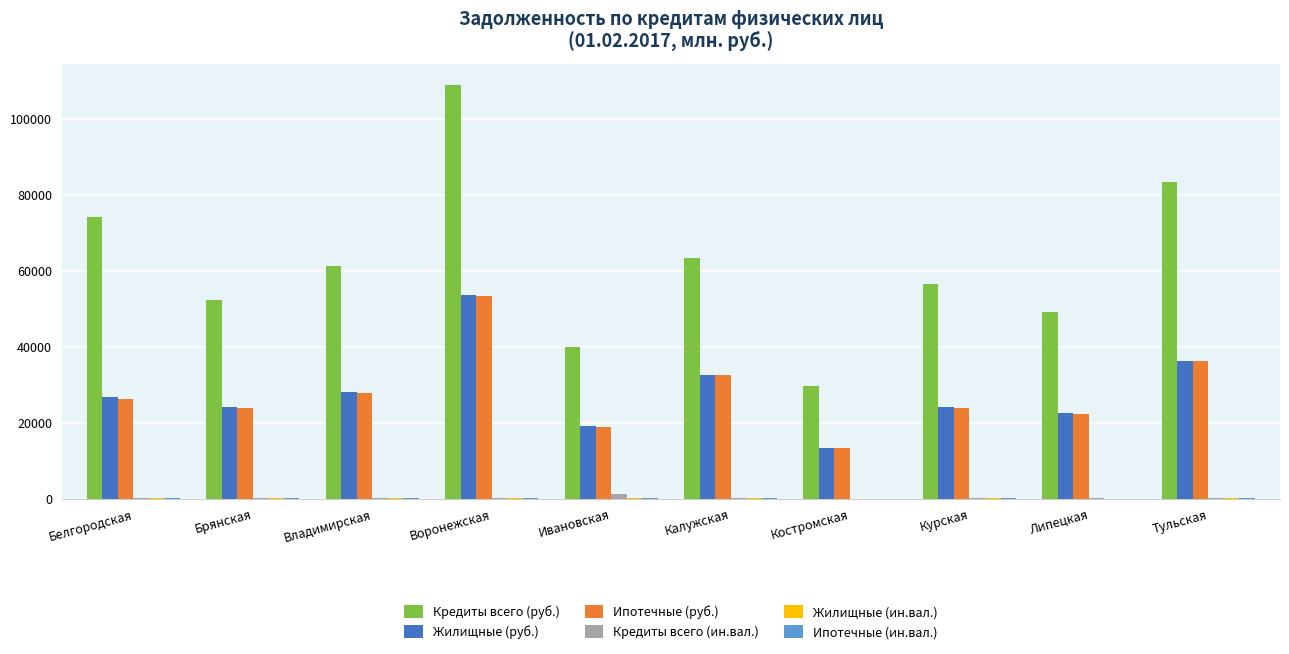

Is it true that Кредиты всего (руб.) equals 61390 at Владимирская?

True